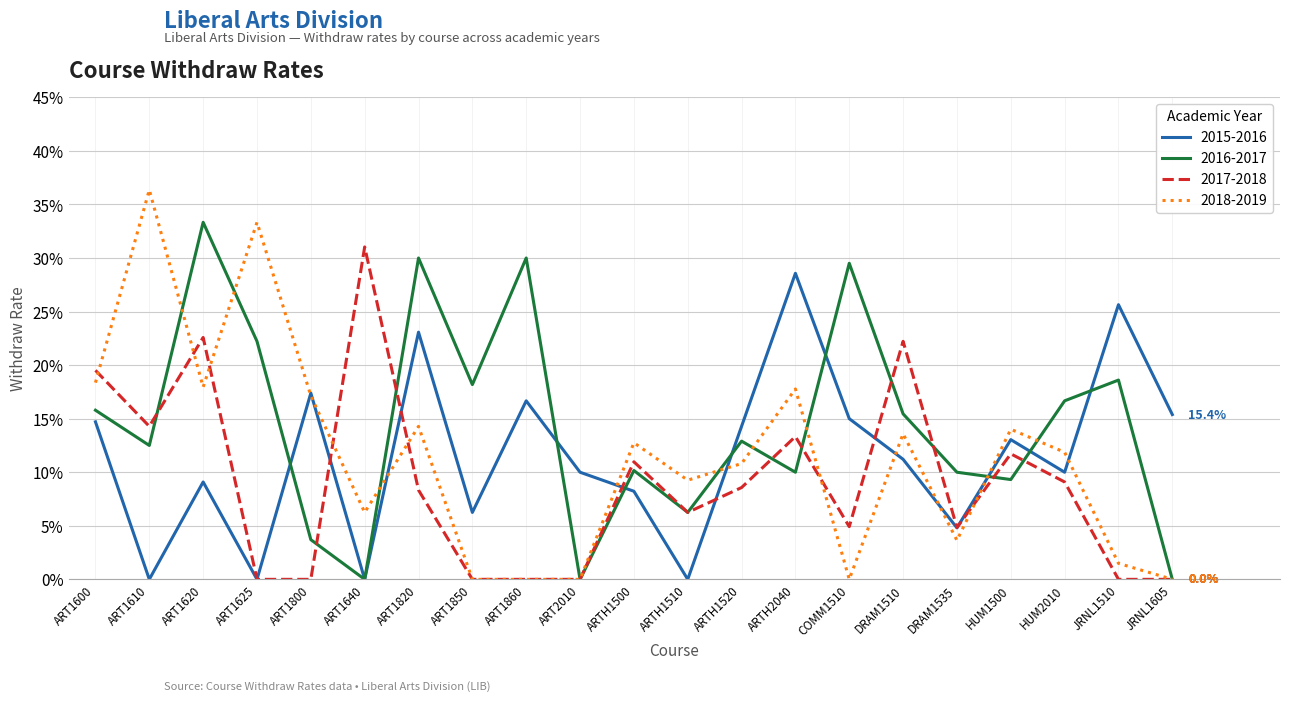

Count the 2016-2017 values in the range 0 to 1.

21